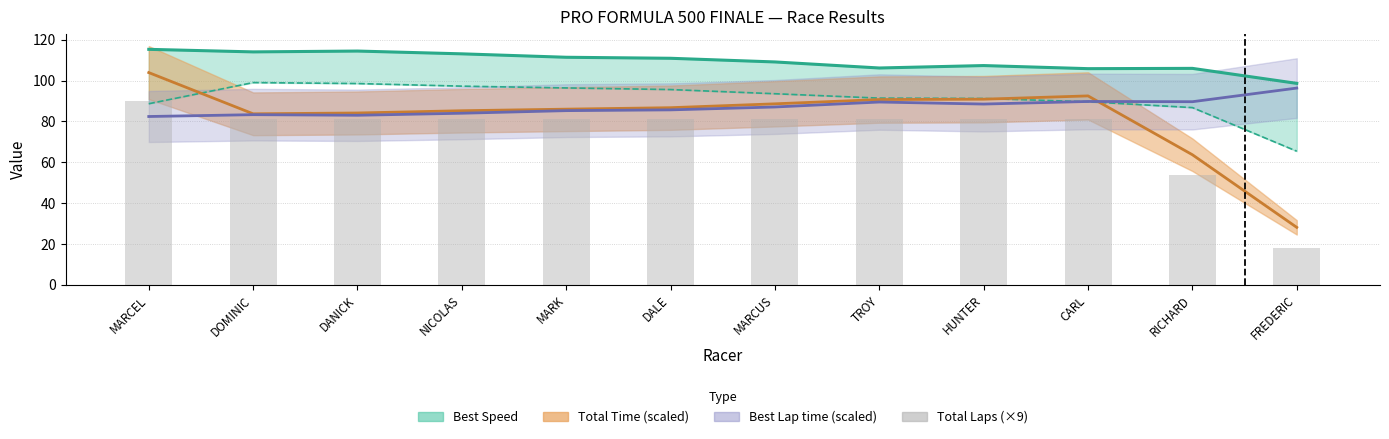

Where is the data nearest to the value 54?

RICHARD